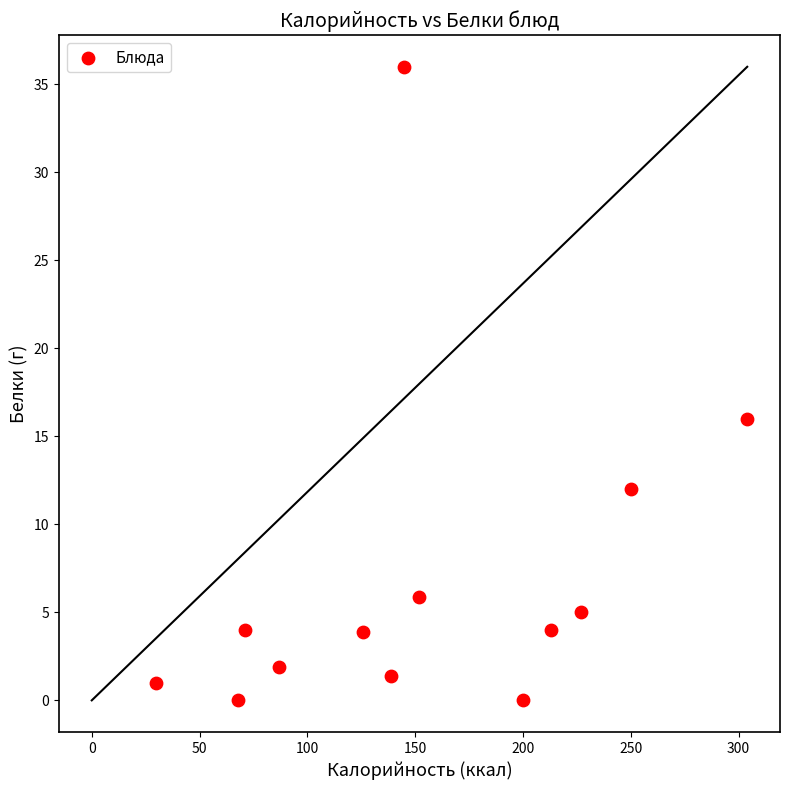

What is the range of Y values (max minus min)?

36.0